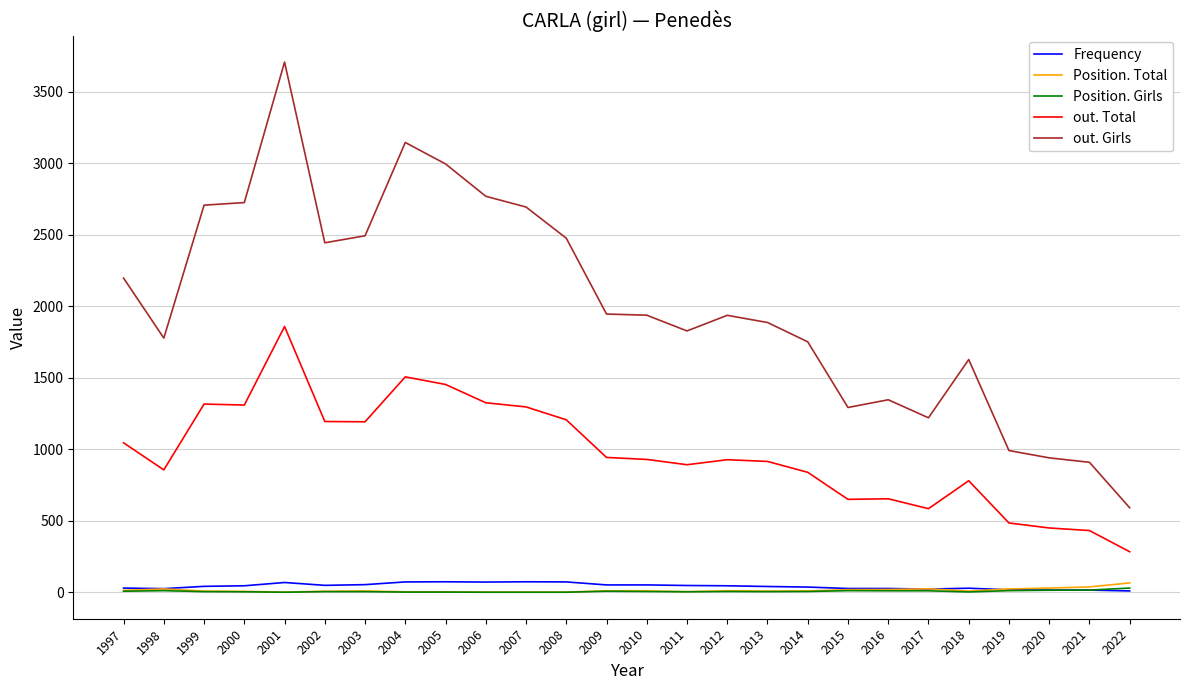

True or false: Position. Girls and out. Girls cross at least once.

False